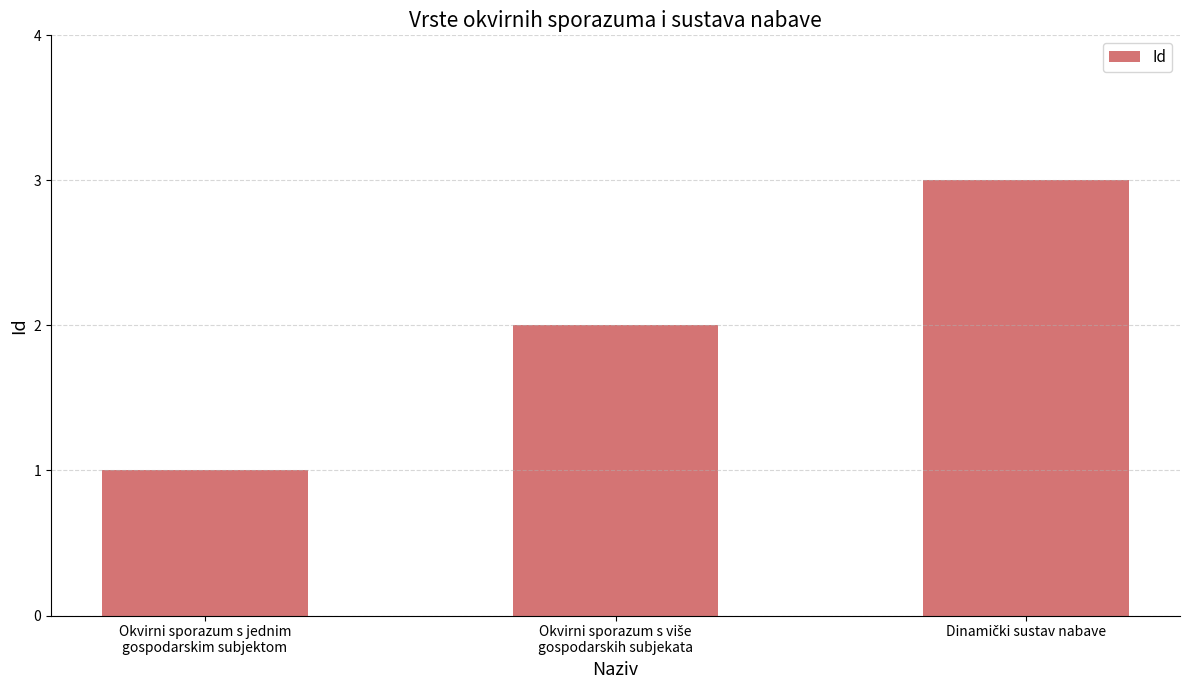

How many data points are less than 2?

1